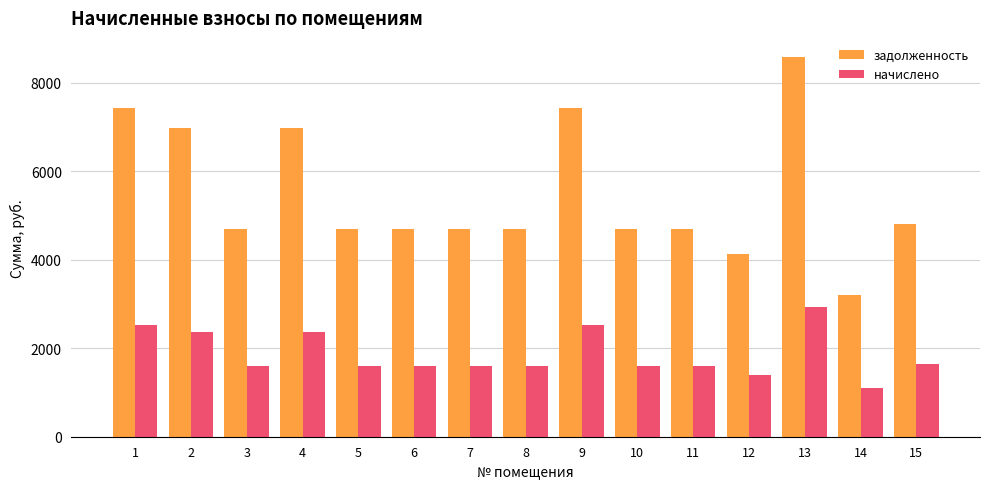

How many groups of bars are there?

15